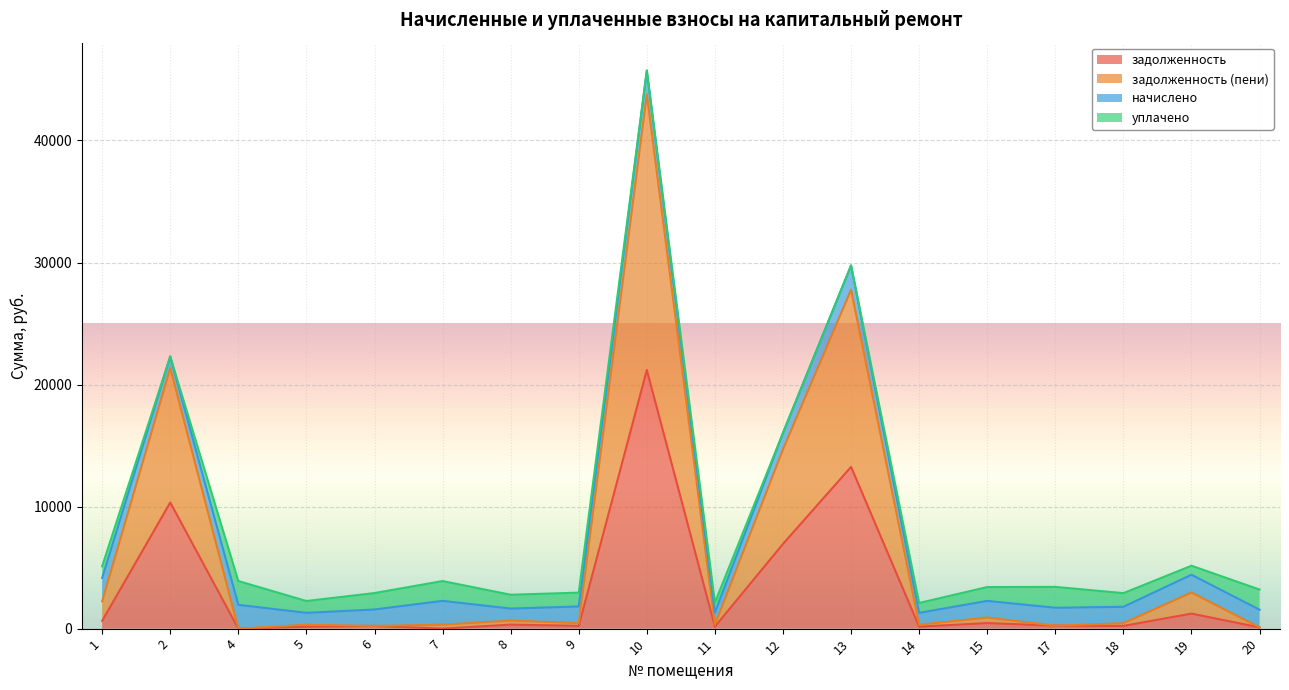

What is the maximum value for задолженность?

21194.2